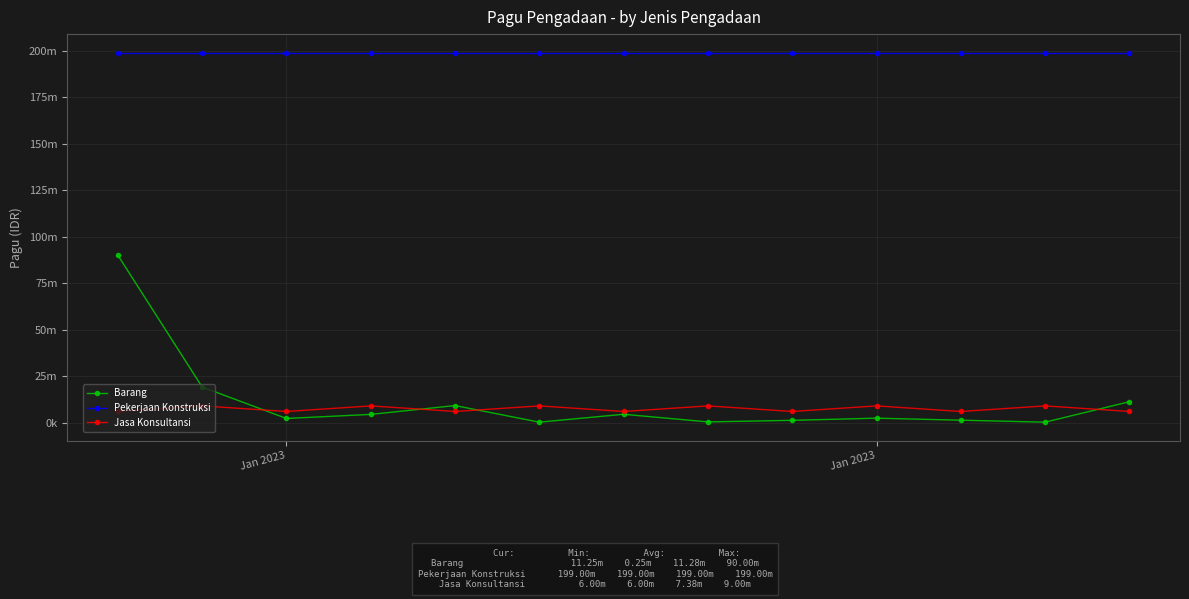

What is the difference between the maximum and minimum values in the Barang series?

89750000